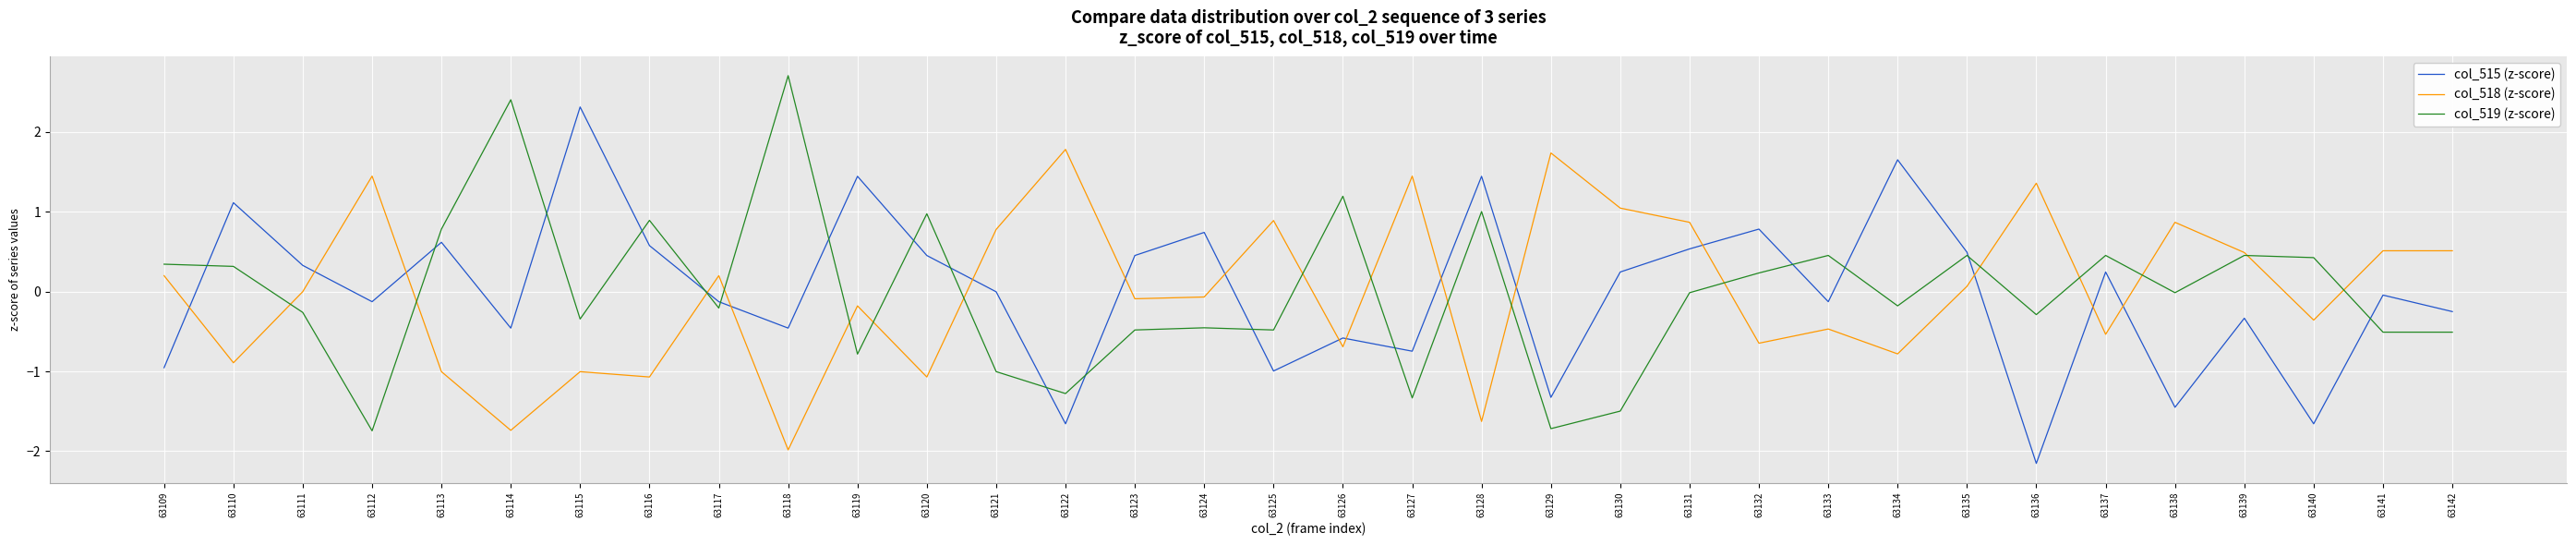

What is the minimum value for col_519 (z-score)?

-1.7